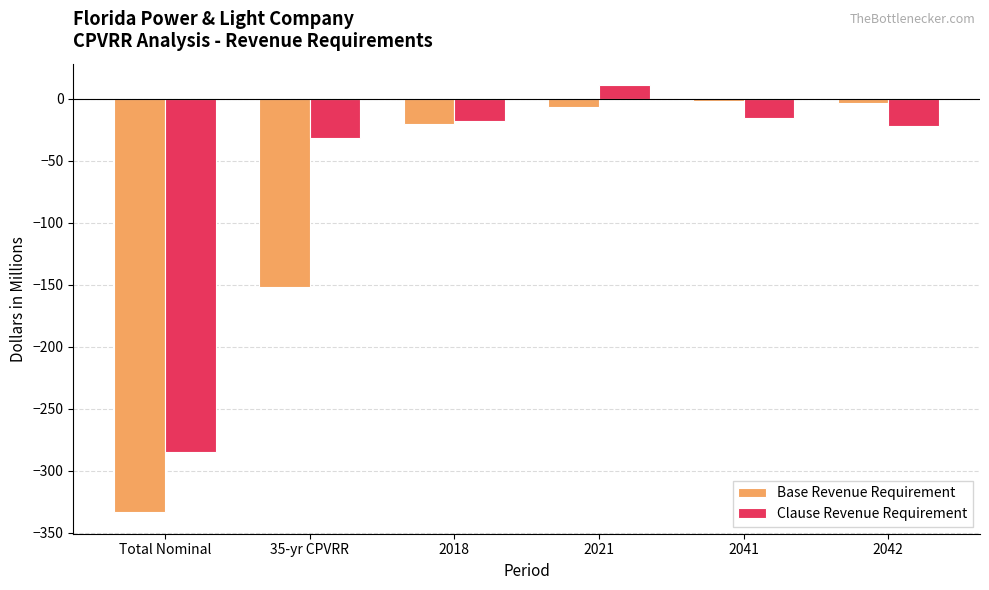

How many bars are there in total?

12